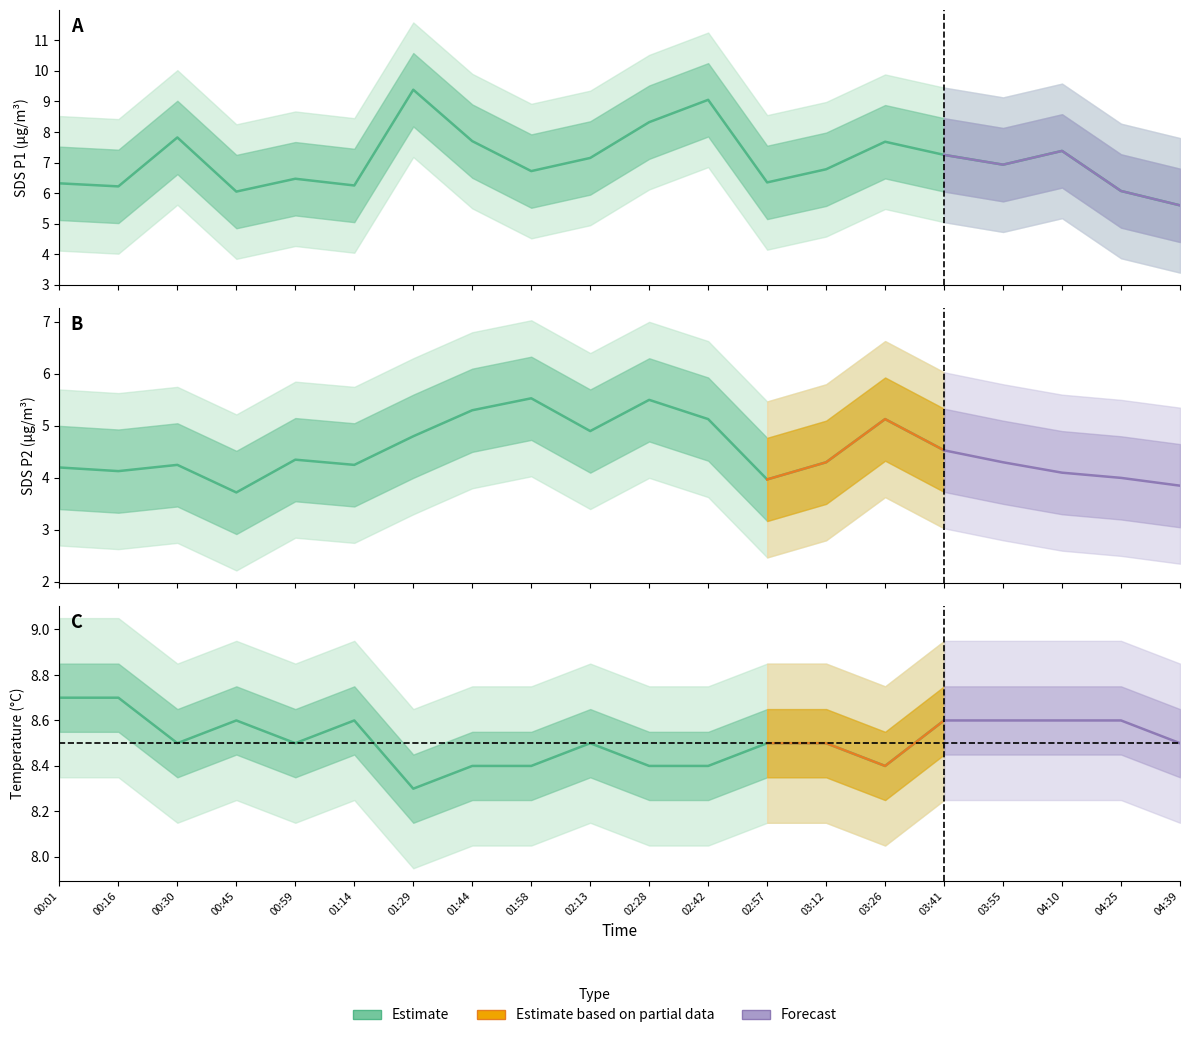

What position from the right is 03:12?

7